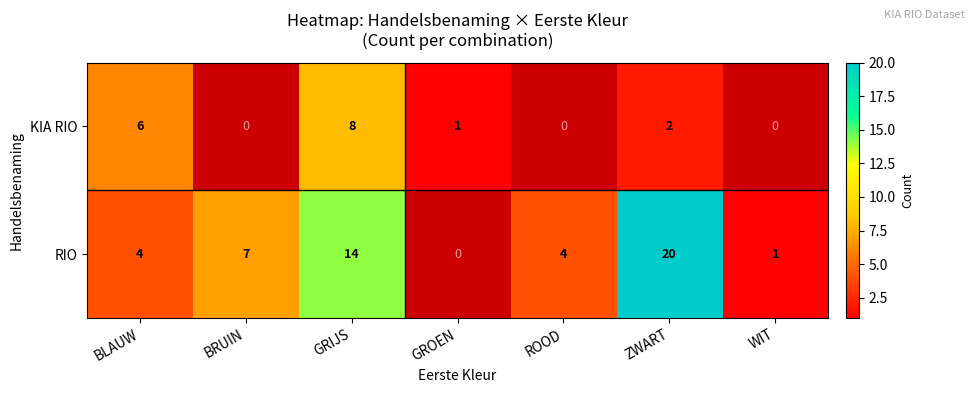

Is it true that KIA RIO equals 1.4 at GROEN?

False